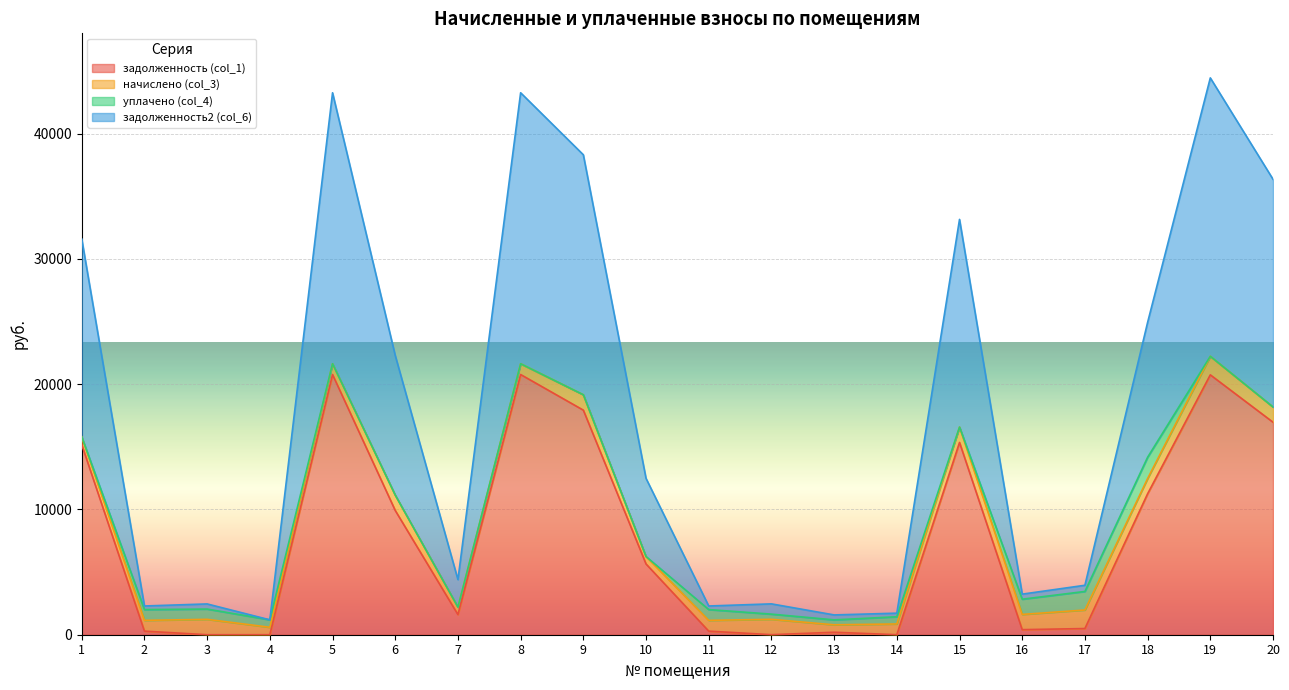

What value does the задолженность2 (col_6) series have at 3?

2457.0